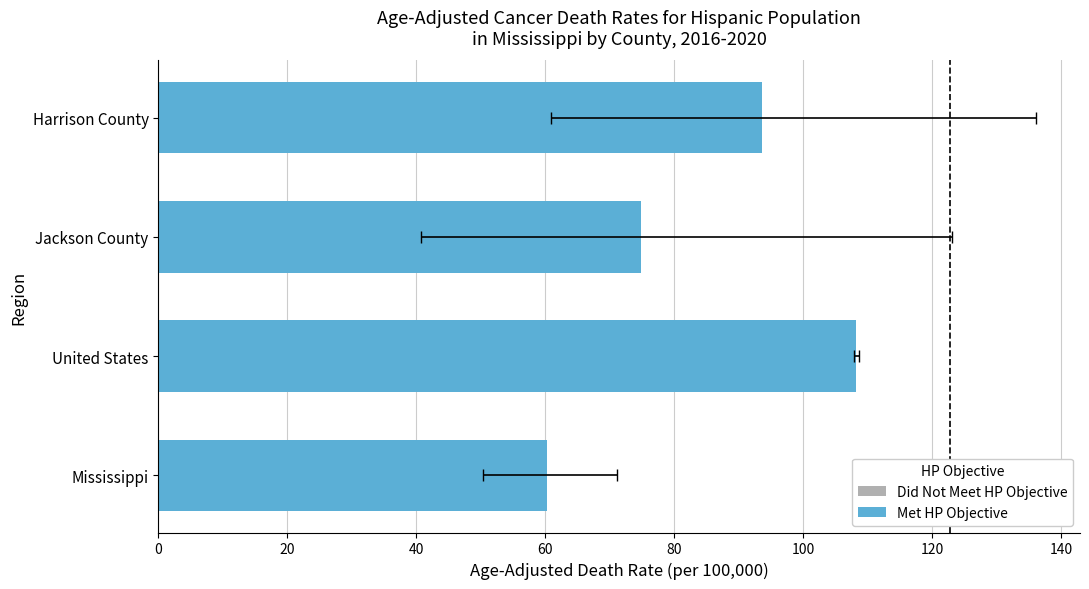

The value at 0 is 0. True or false?

True